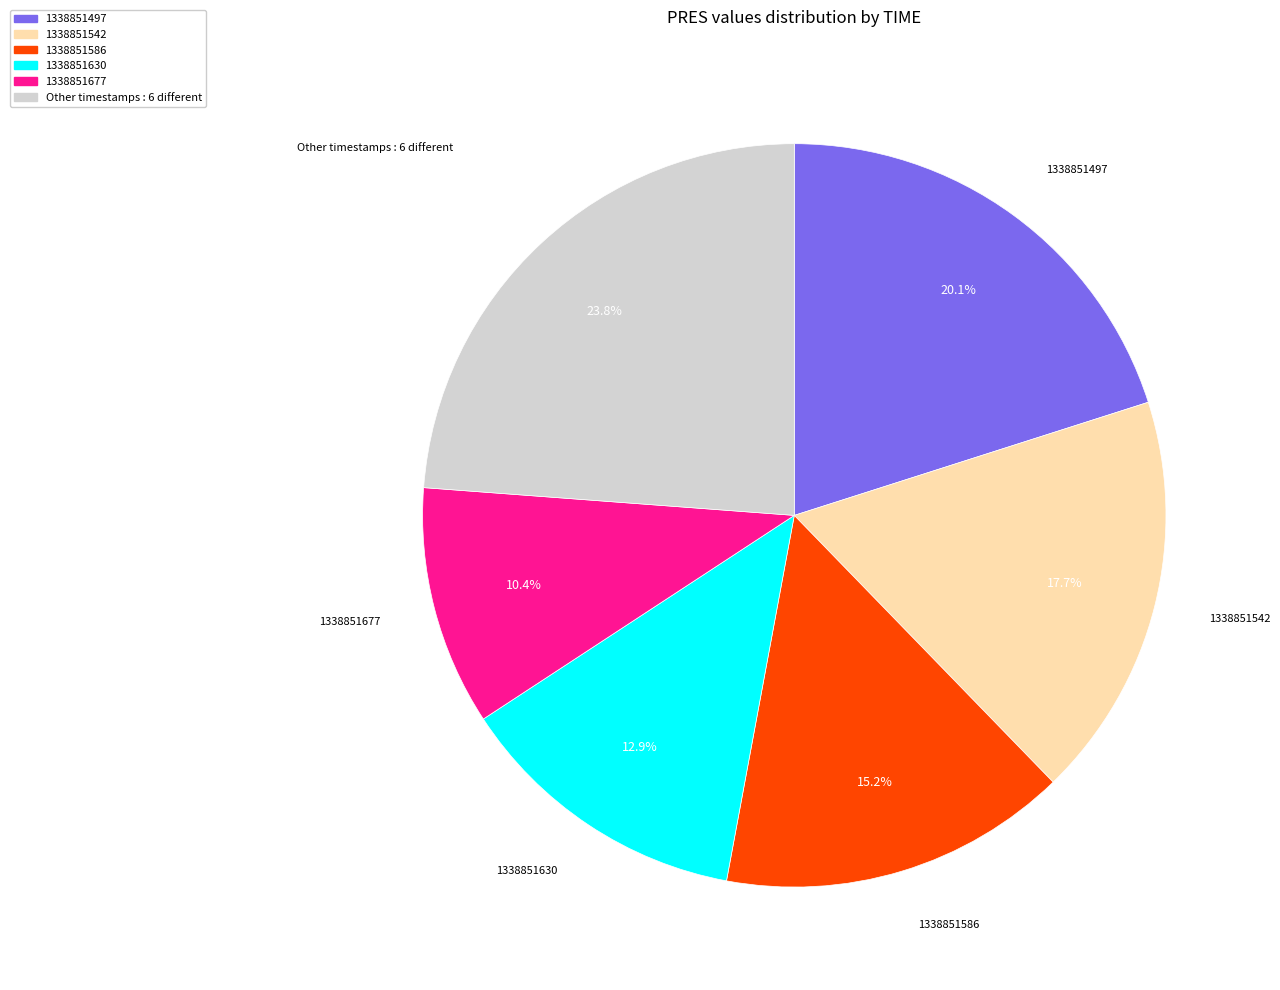

Which category has the smallest portion of the pie?

1338851677